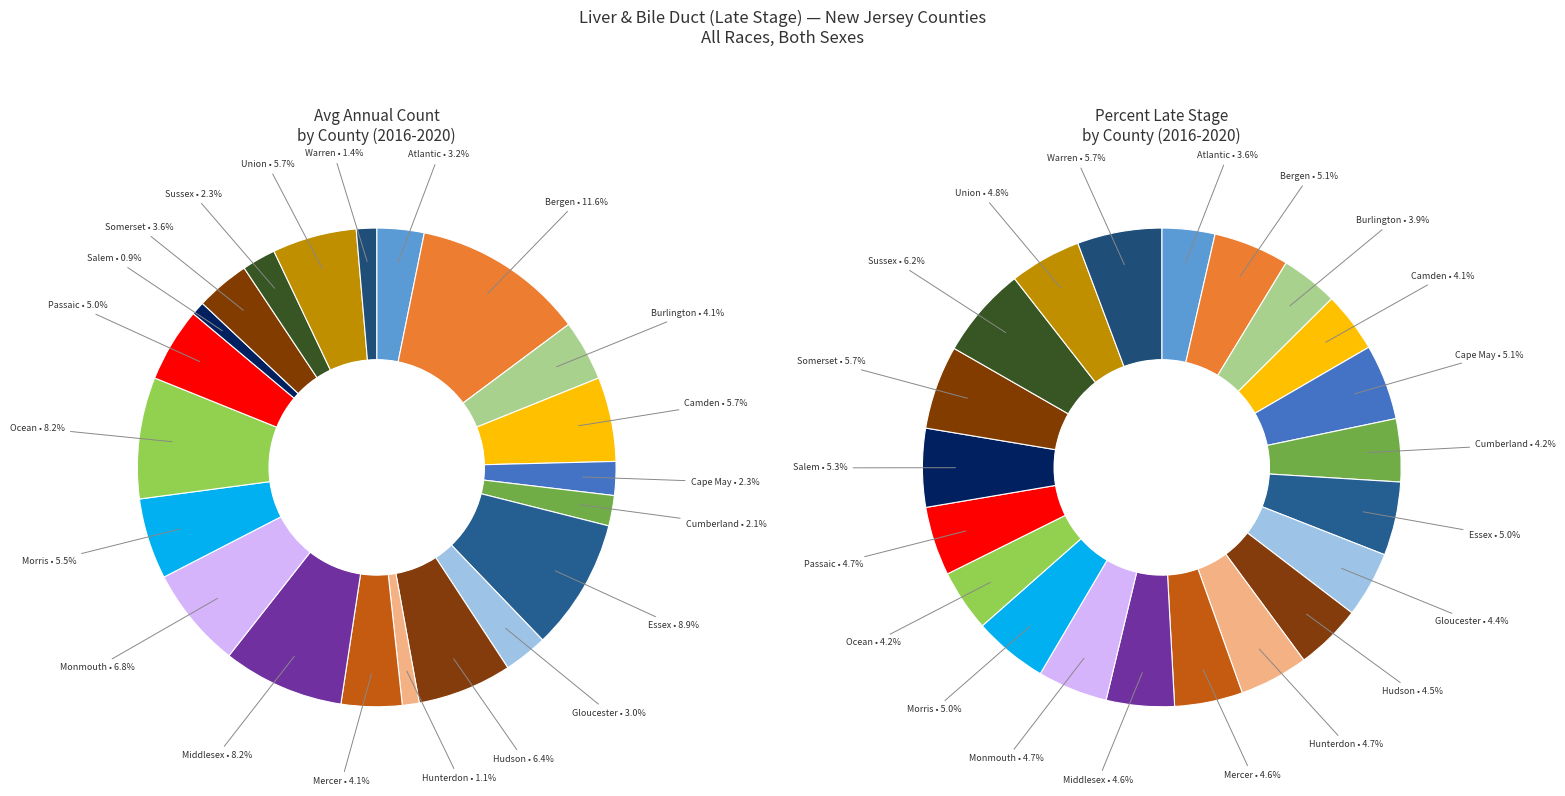

What percentage is the 8 slice, to the nearest percent?

4%